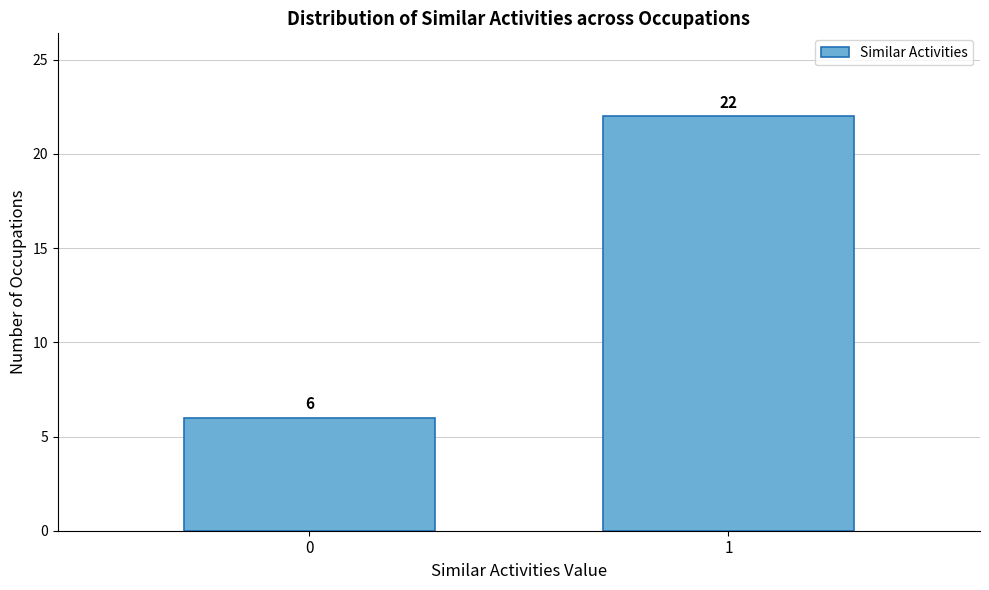

Reading left to right, list all the values displayed in this chart.

6	22